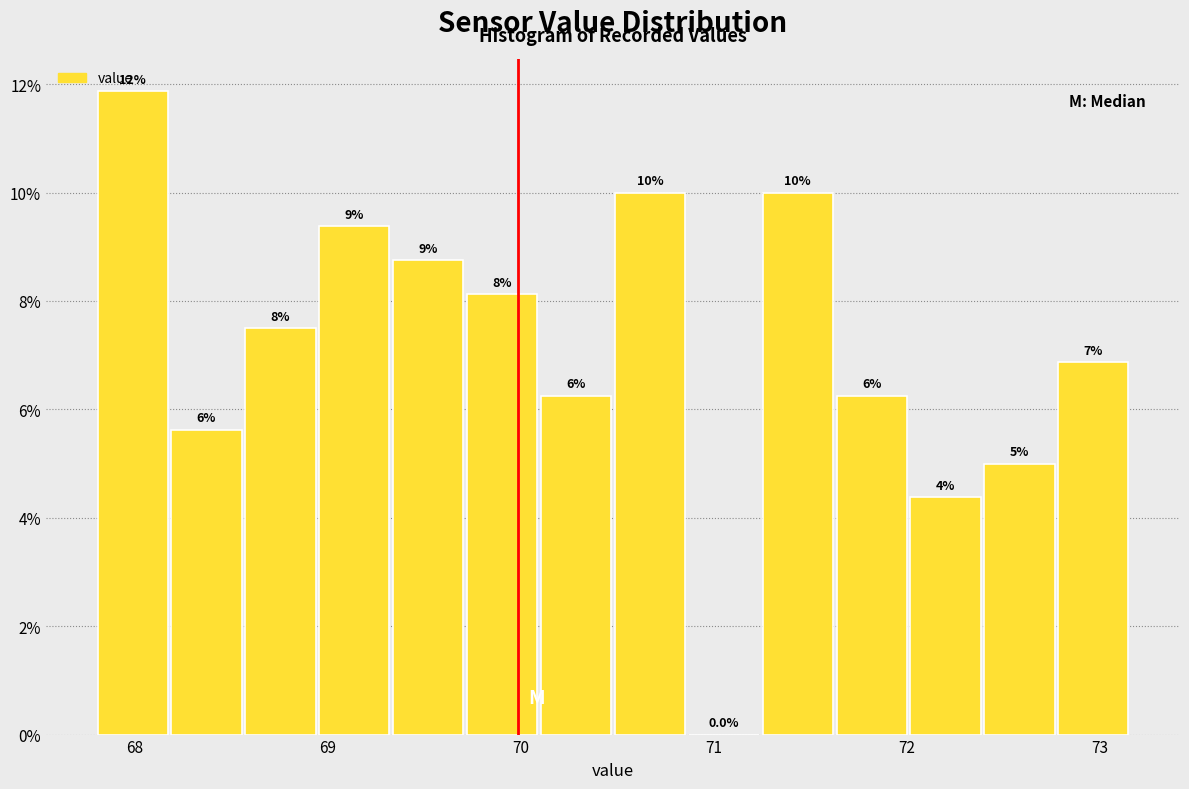

Read against the x-axis, roughly where is the centre of the tallest bar?

68.0